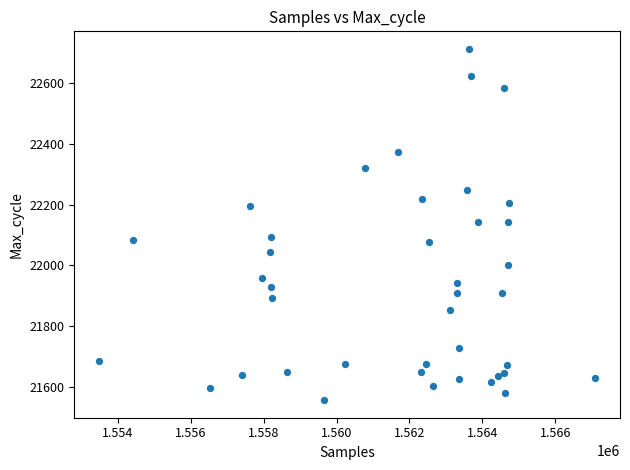

What is the range of X values (max minus min)?

13608